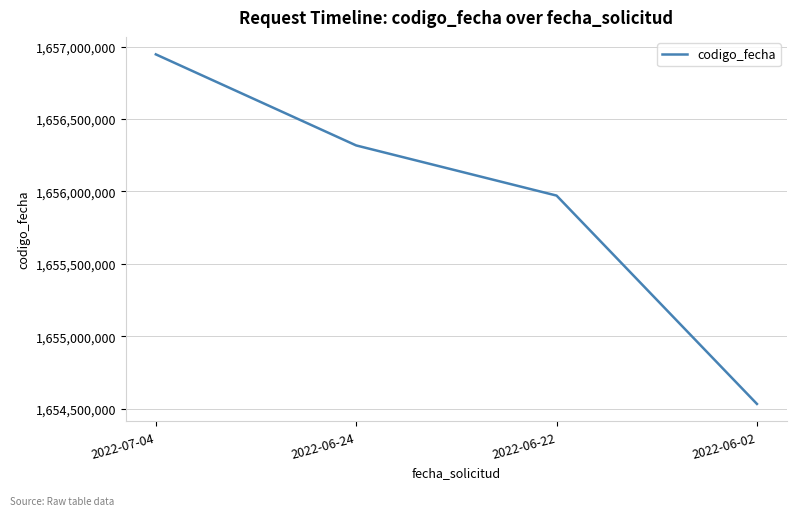

At which label does the data first exceed 1656317490?

2022-07-04